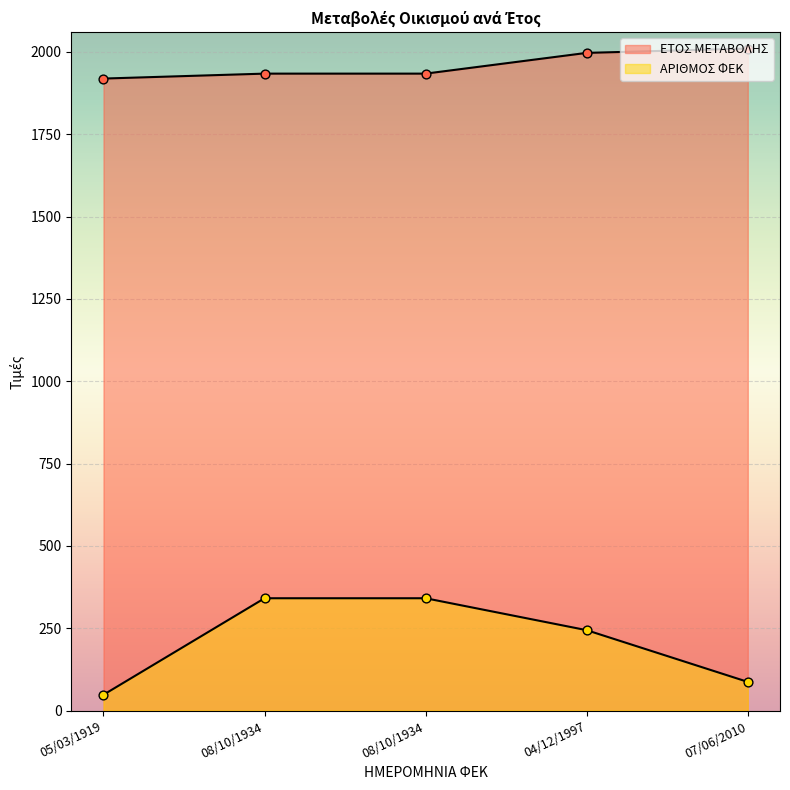

Which series has the largest total across all categories?

ΕΤΟΣ ΜΕΤΑΒΟΛΗΣ